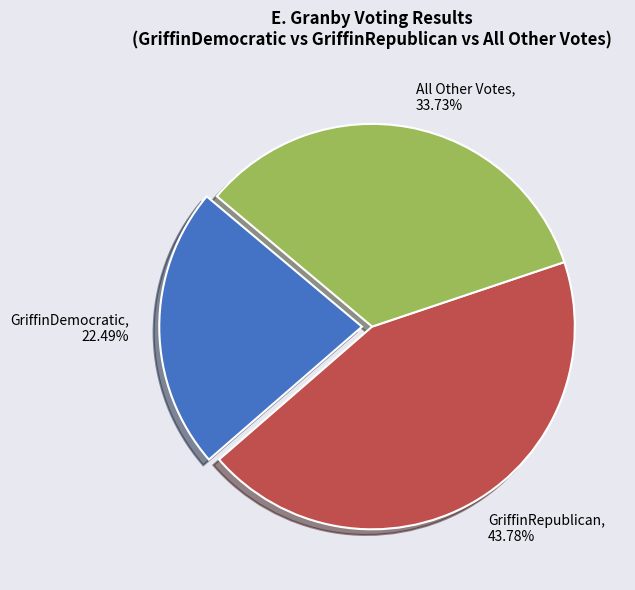

Is there any slice that represents more than half of the pie?

No